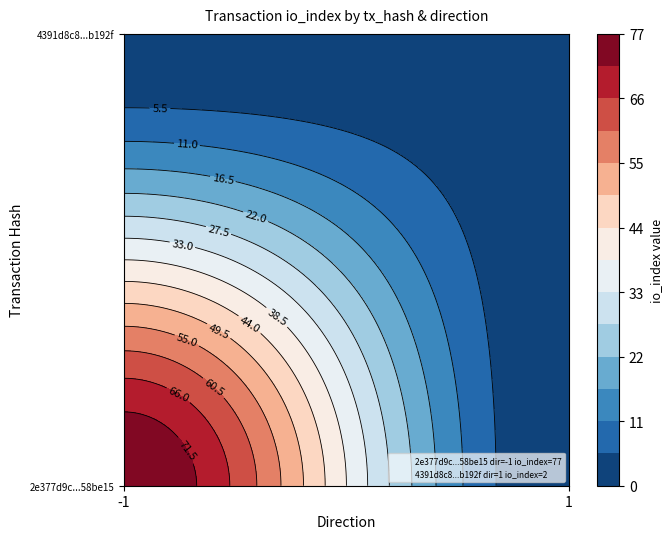

The value of 4391d8c84c1ca3ecce357e75ab79da0338b192f at direction is 0. True or false?

False